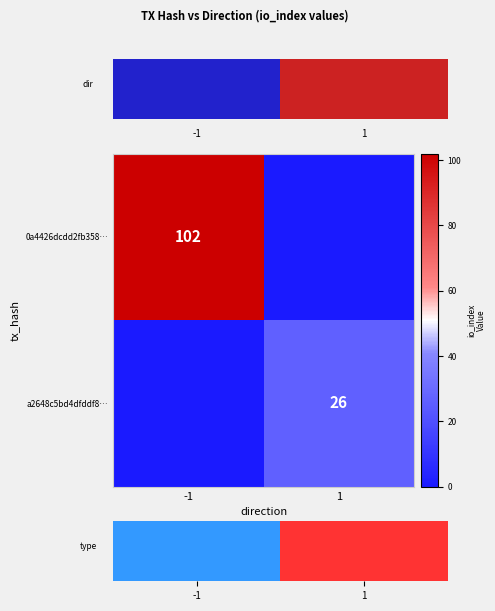

Is the value of a2648c5bd4dfddf8… at 1 greater than the value of 0a4426dcdd2fb358… at -1?

No